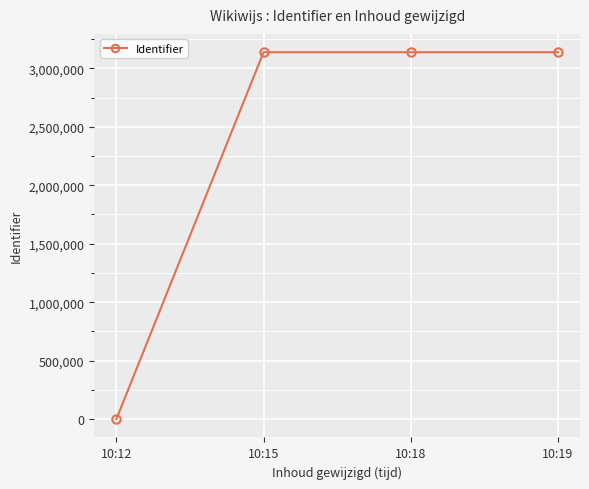

True or false: the data has more than 2 interior local peaks.

False